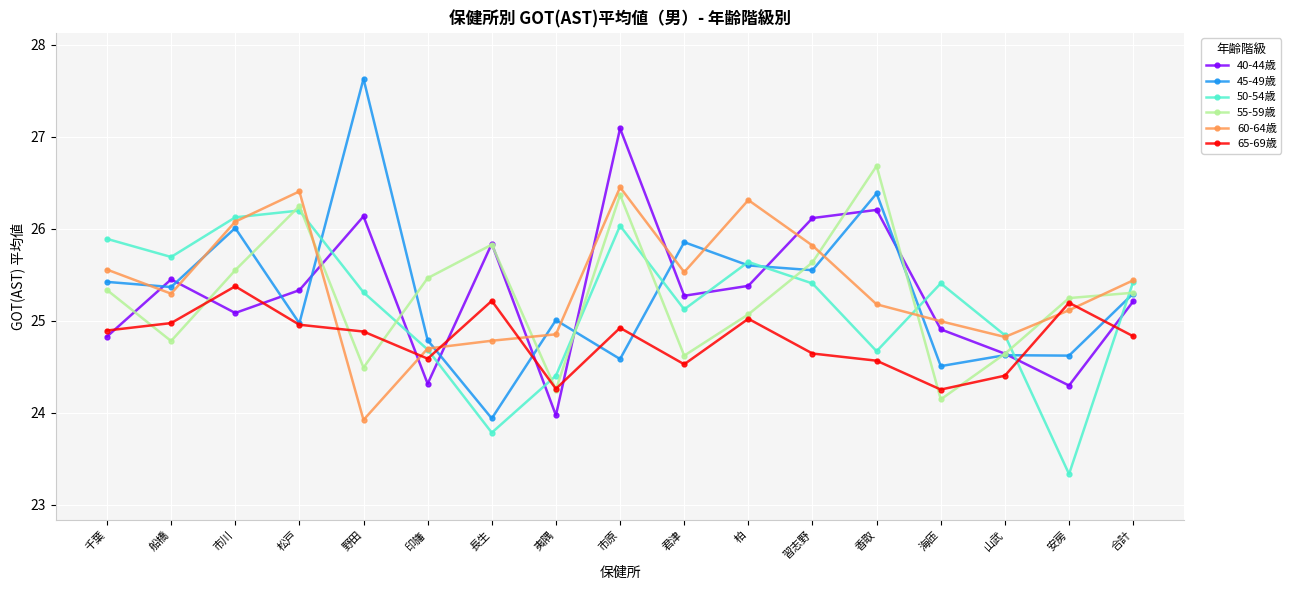

Read the 65-69歳 value at 野田.

24.9